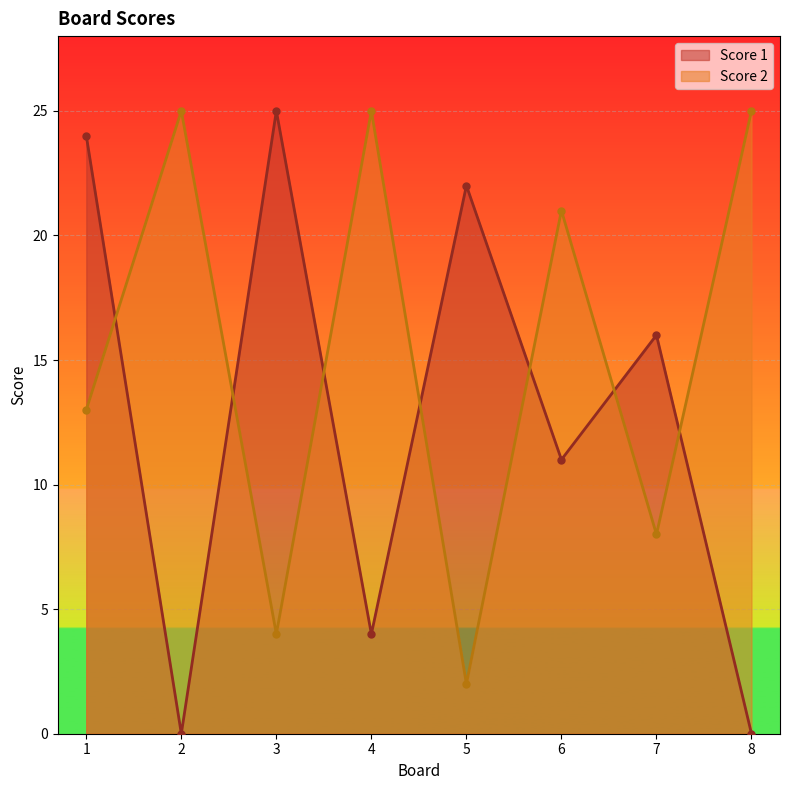

Which series has the largest range (max minus min)?

Score 1